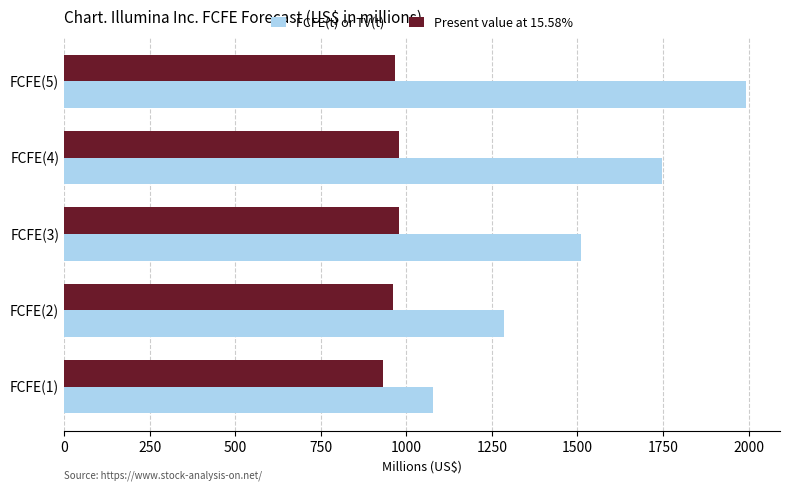

Rank the series by their maximum value, from lowest to highest.

Present value at 15.58%, FCFE(t) or TV(t)